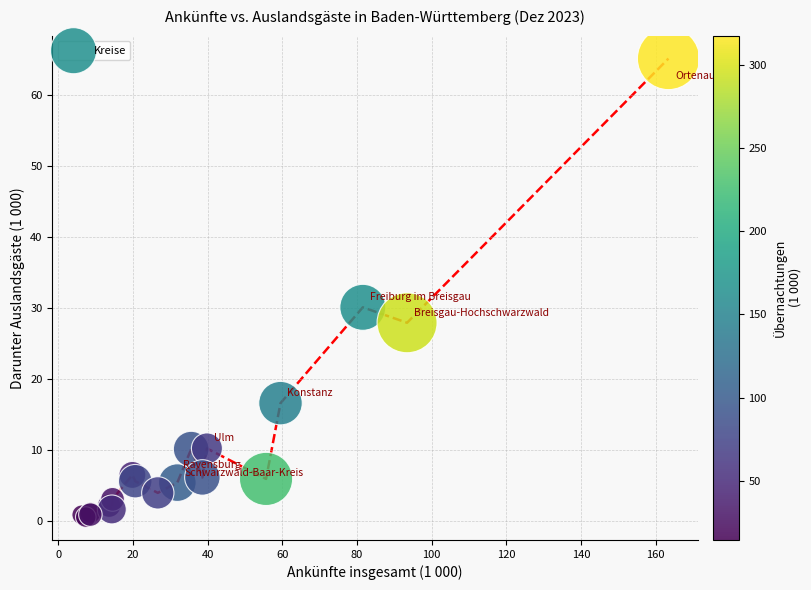

What Y value in the scatter plot is closest to 32?

30.1